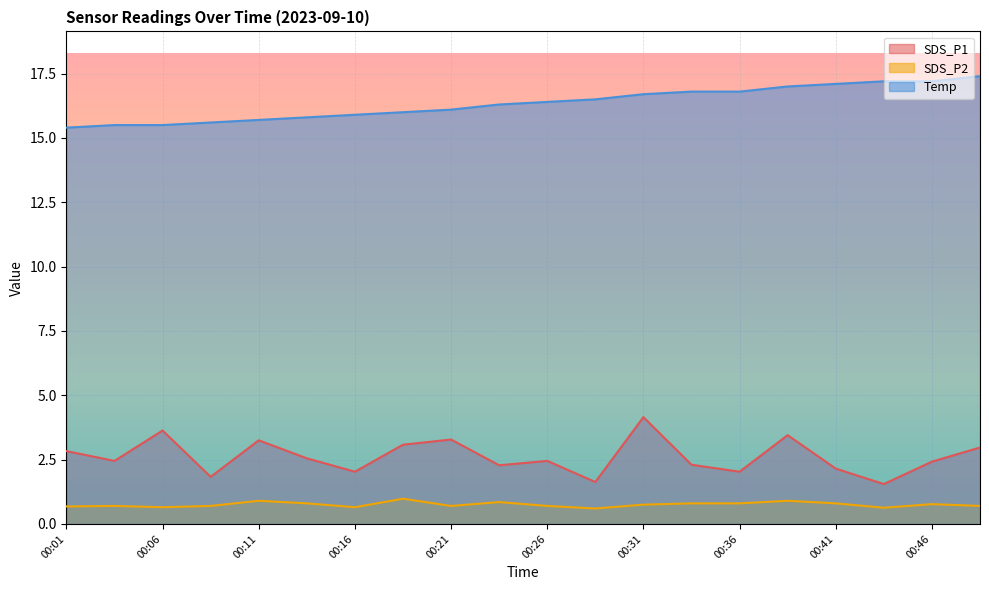

Reading right to left, what are all the values shown in this chart?

SDS_P1: 3.0	2.4	1.6	2.1	3.5	2.0	2.3	4.2	1.6	2.5	2.3	3.3	3.1	2.0	2.5	3.2	1.8	3.6	2.5	2.8
SDS_P2: 0.7	0.8	0.6	0.8	0.9	0.8	0.8	0.8	0.6	0.7	0.8	0.7	1.0	0.7	0.8	0.9	0.7	0.7	0.7	0.7
Temp: 17.4	17.2	17.2	17.1	17.0	16.8	16.8	16.7	16.5	16.4	16.3	16.1	16.0	15.9	15.8	15.7	15.6	15.5	15.5	15.4